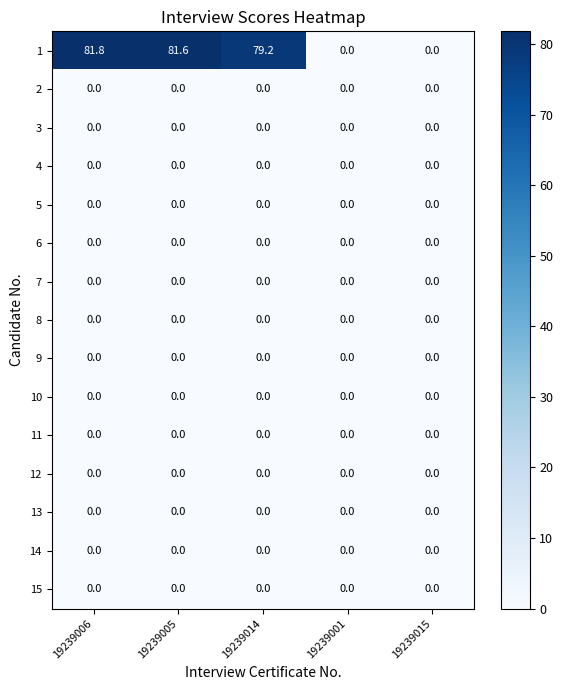

What is the total value across all series at 19239005?

81.6